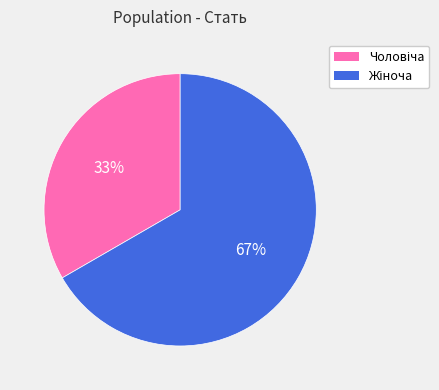

Does any single category account for the majority?

Yes